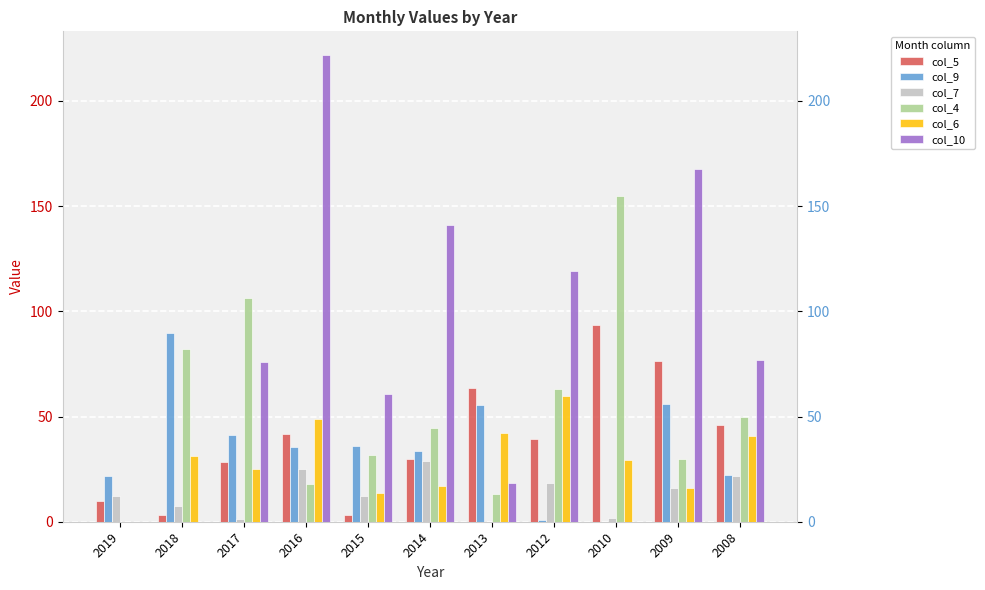

What is the highest value of the col_4 series?

155.0